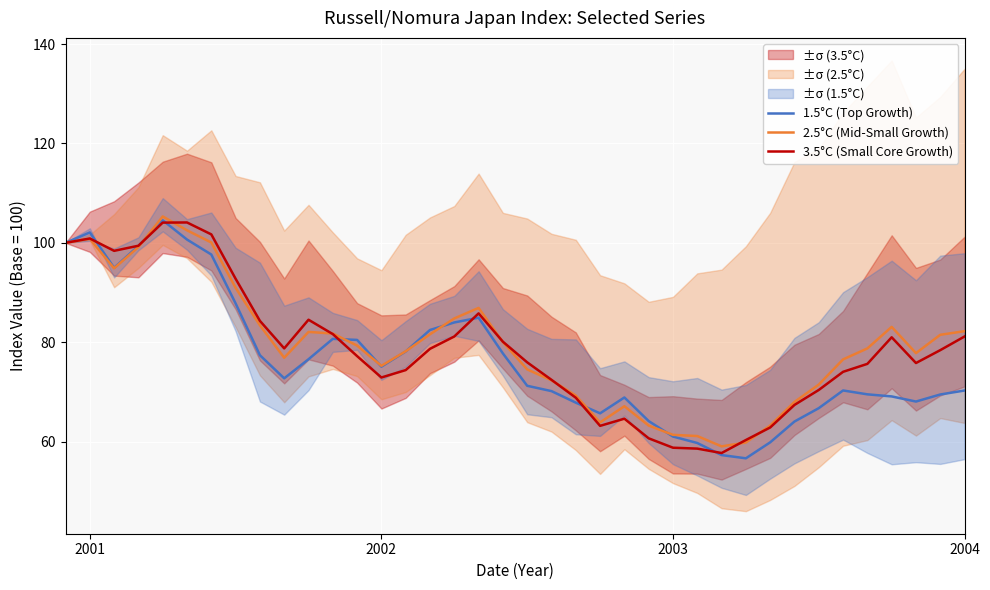

How many distinct data groups are displayed?

3